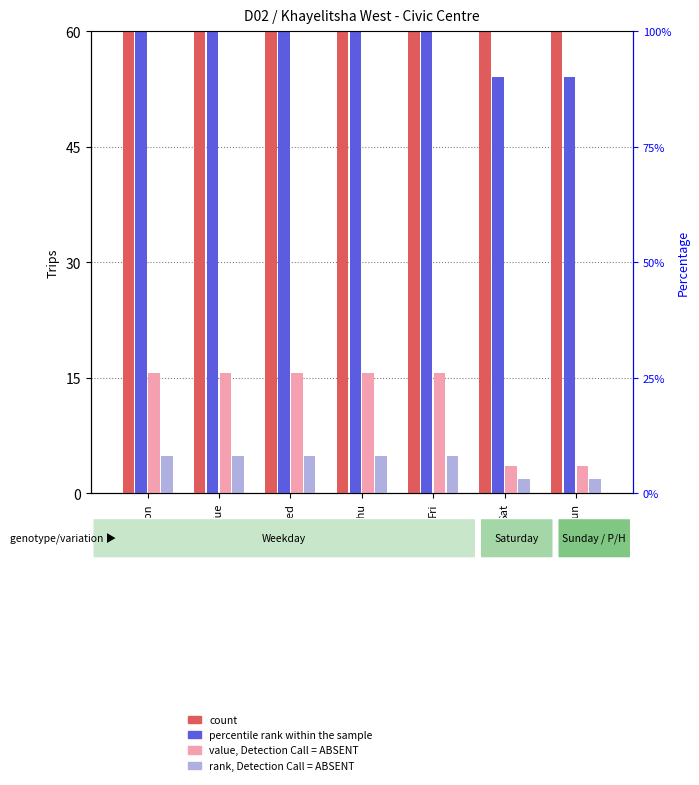

Between Tue and Sun, which series saw the biggest shift?

count